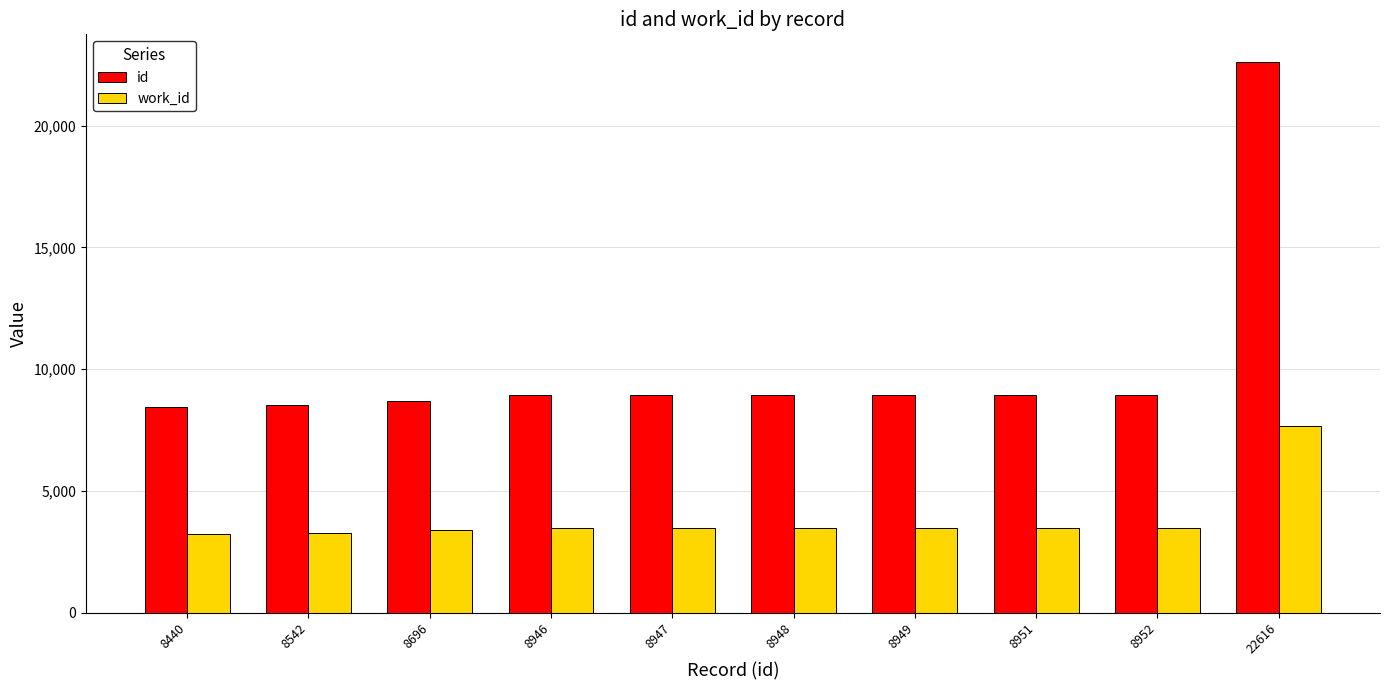

What is the smallest value displayed?

3211